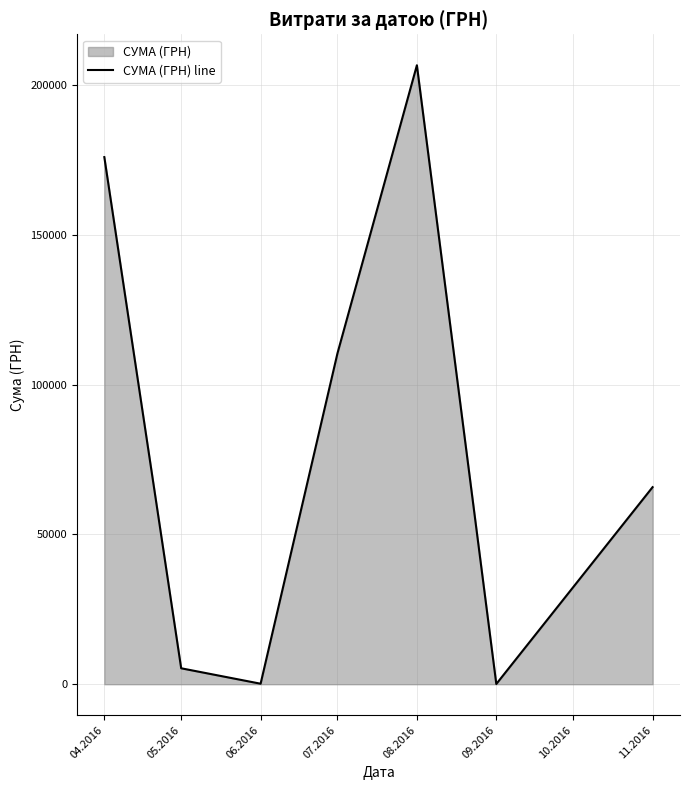

What is the change in value from 07.2016 to 11.2016?

-44676.7